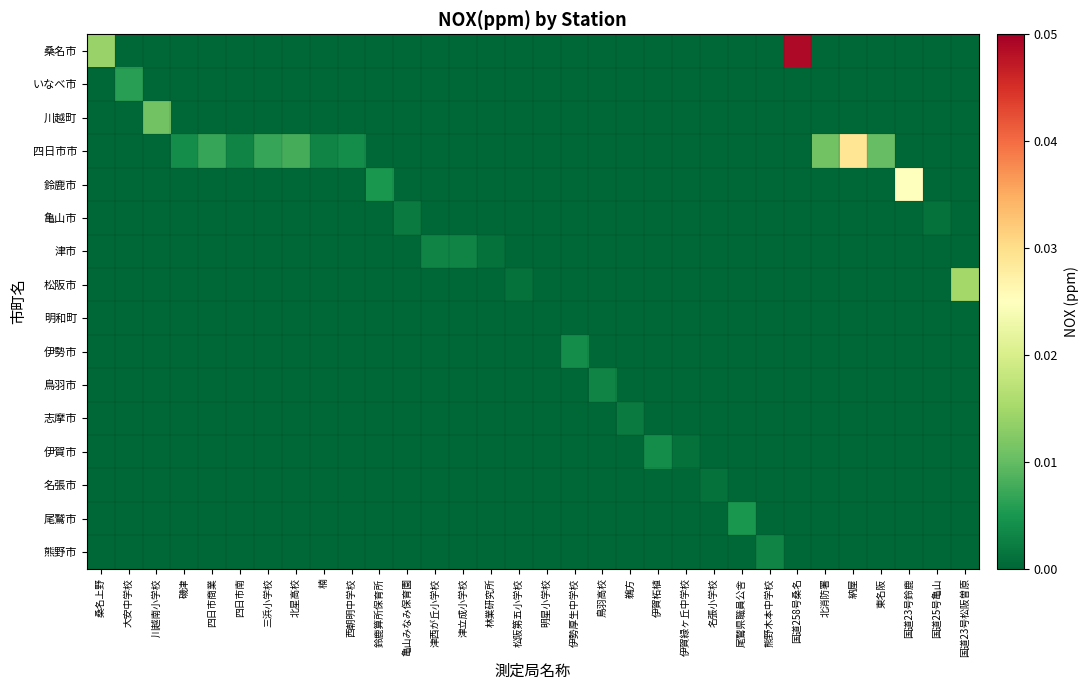

At which category is the sum across all series the highest?

国道258号桑名